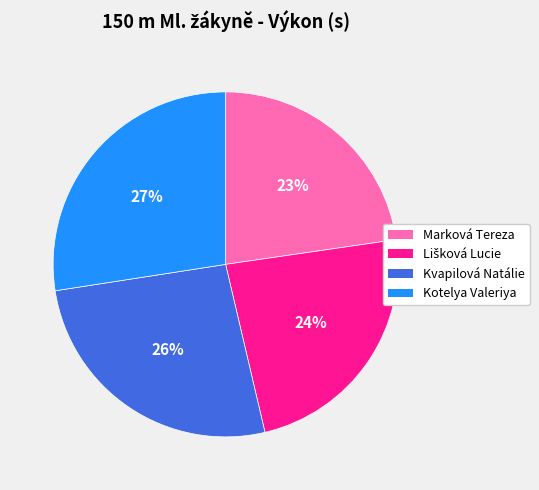

Combined, do Kotelya Valeriya and Kvapilová Natálie account for over 50%?

Yes